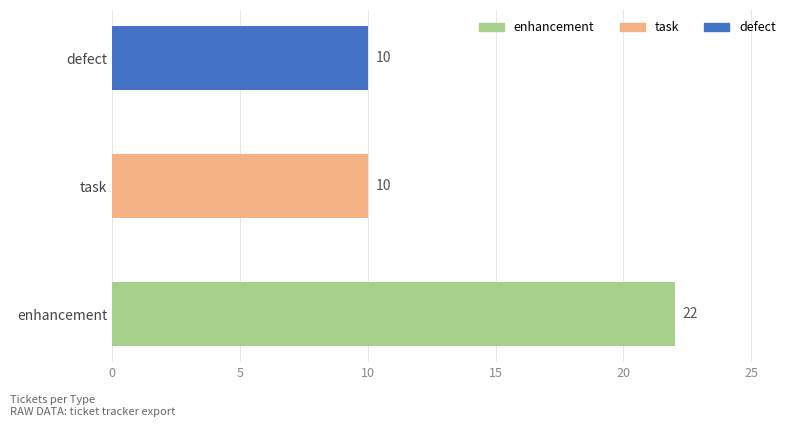

How many series are shown in this chart?

1